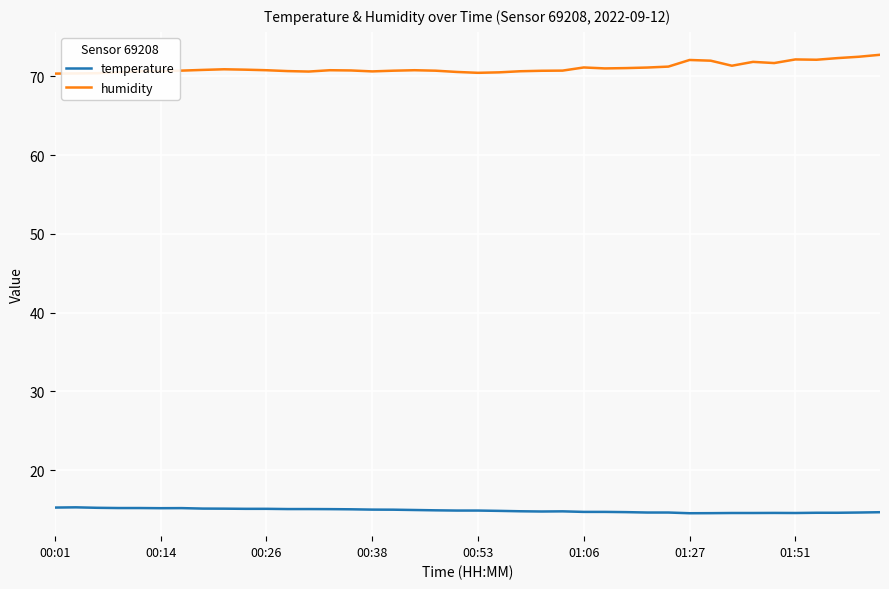

True or false: humidity and temperature cross at least once.

False